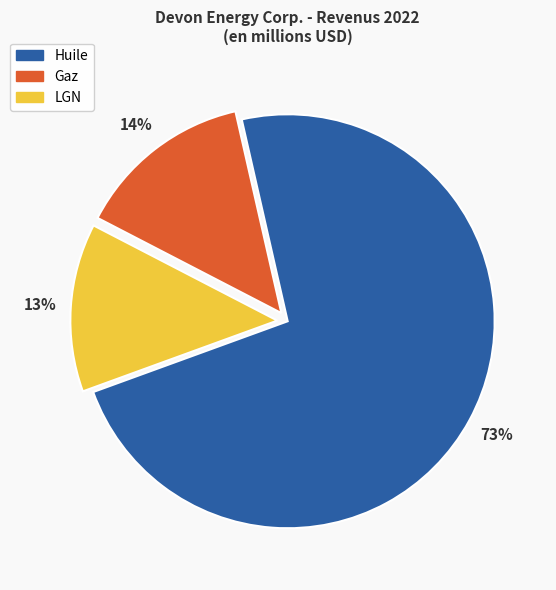

Which slice is the largest?

Huile